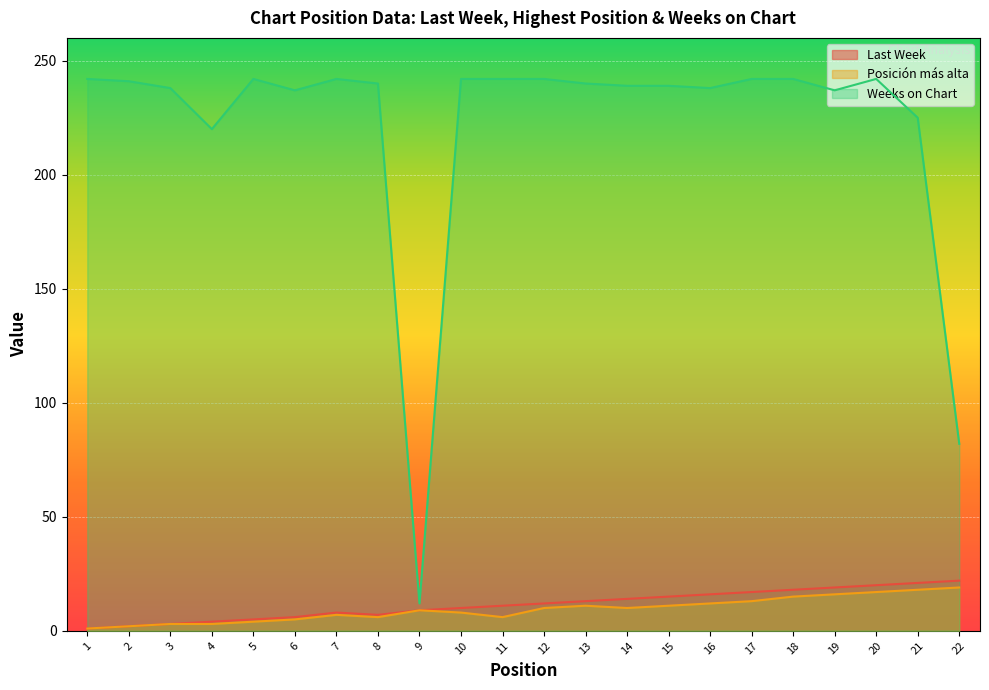

True or false: Posición más alta has a value of 12 at 16.

True